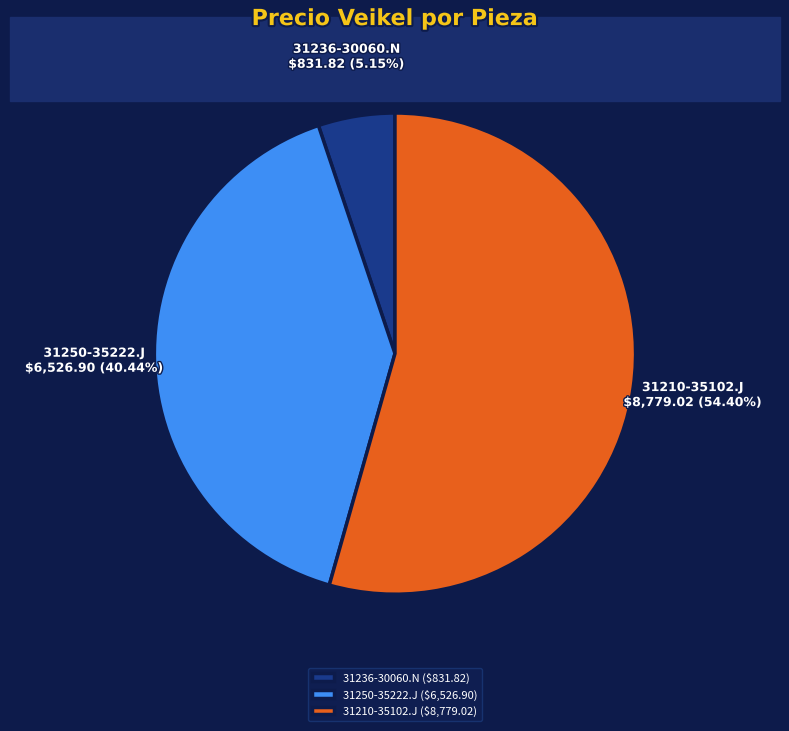

Is it true that 31236-30060.N is 15% of the pie?

False